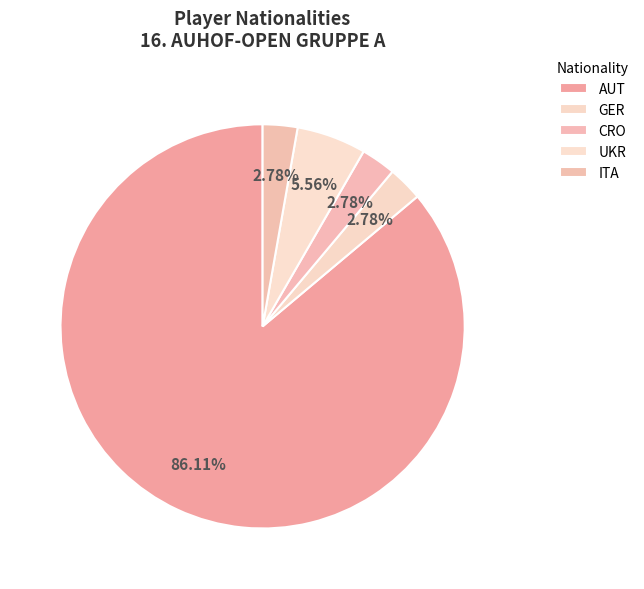

How many segments does this pie chart have?

5